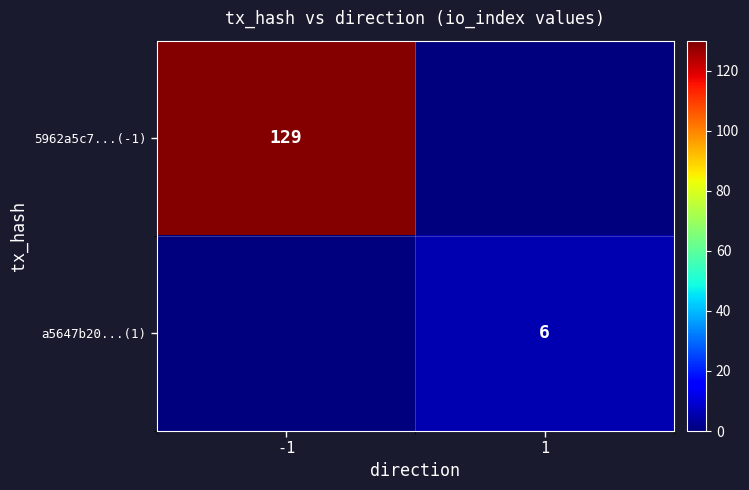

The value of a5647b20...(1) at 1 is 4. True or false?

False